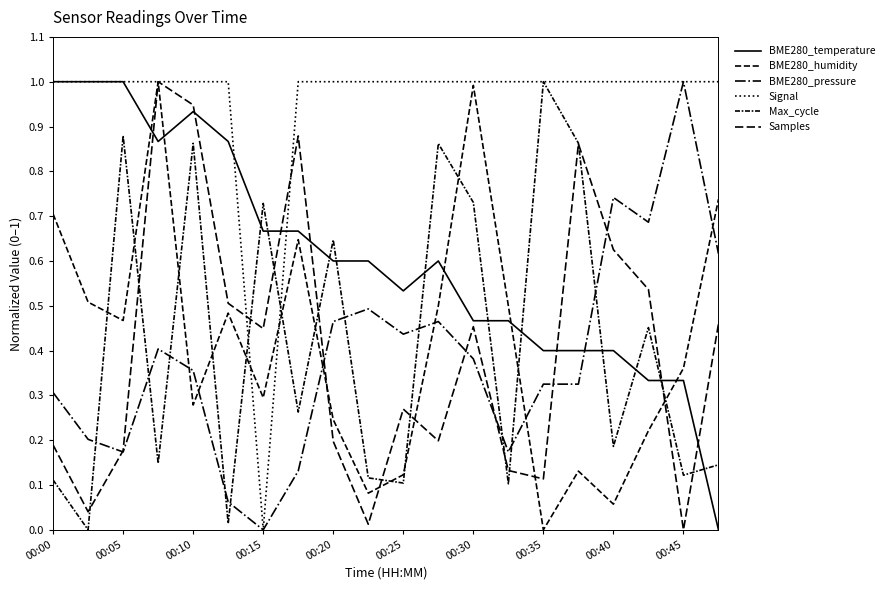

True or false: BME280_temperature has more than 2 points higher than both neighbors.

False